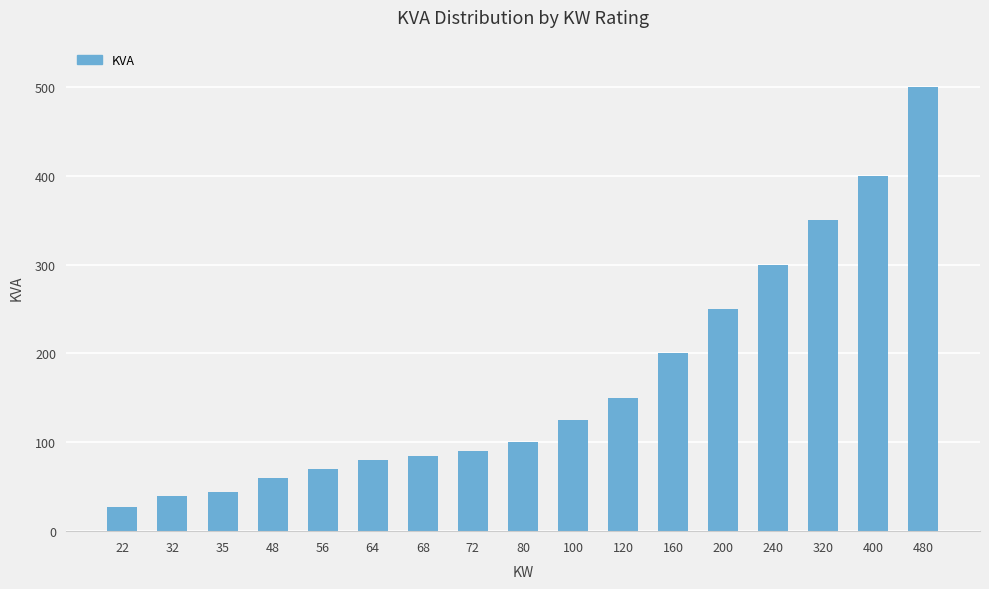

Are the bars horizontal?

No